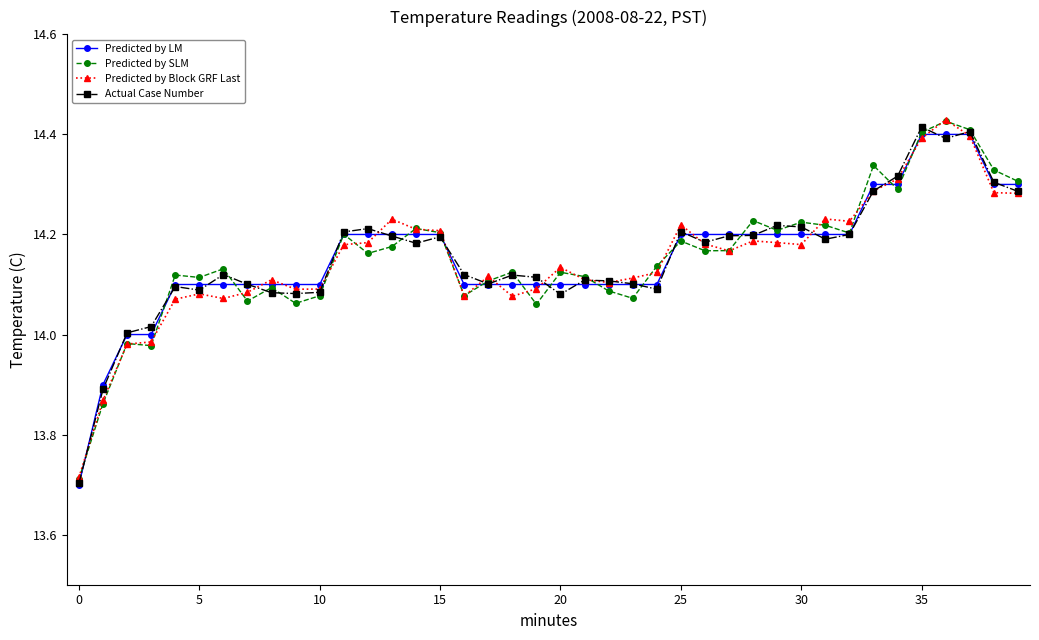

Is this an area chart (filled region under the line)?

No